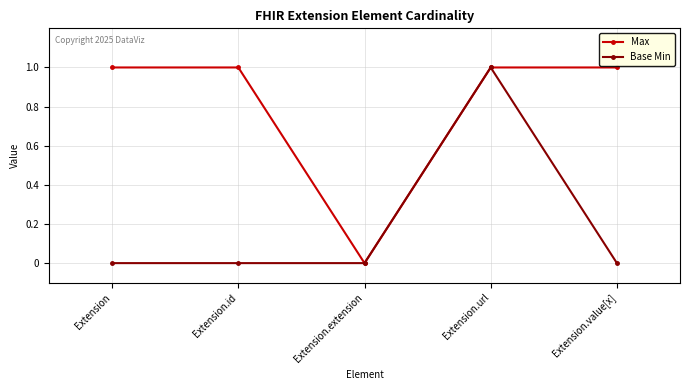

List the series in order of their overall mean, highest first.

Max, Base Min